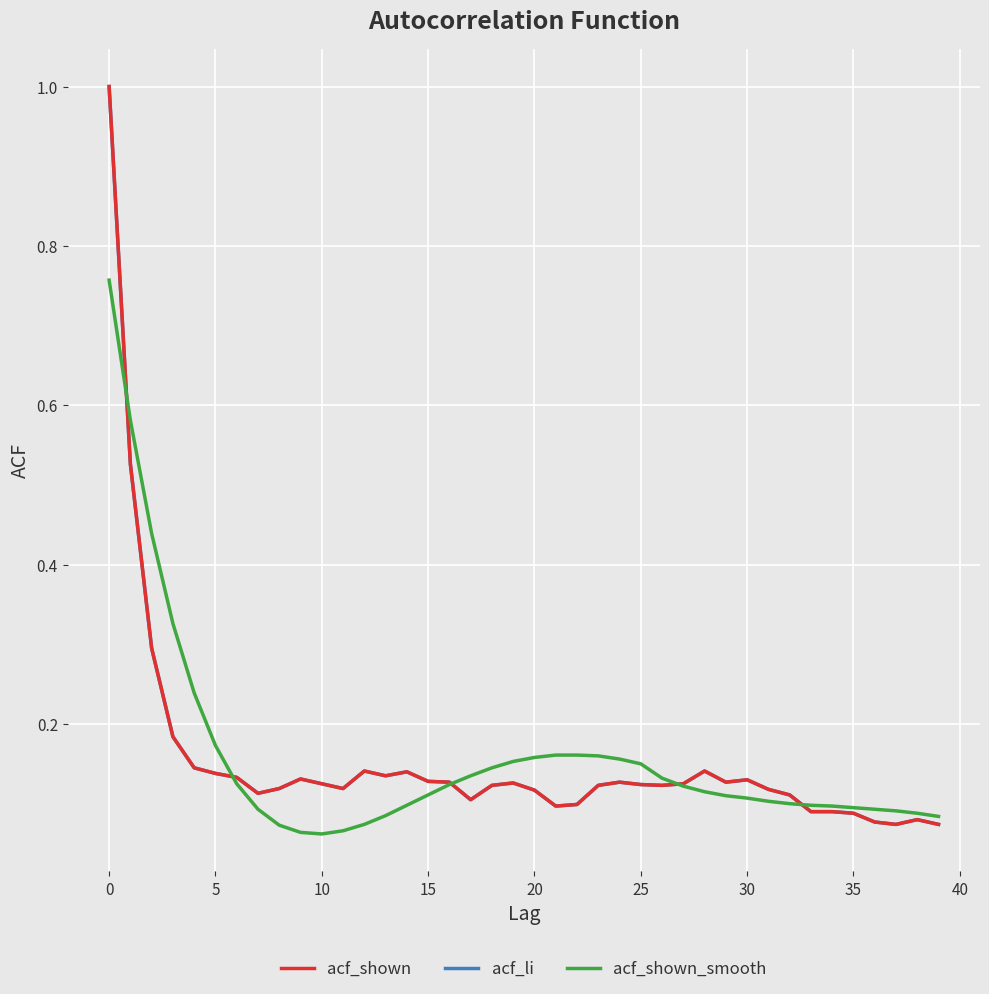

Is this an area chart (filled region under the line)?

No